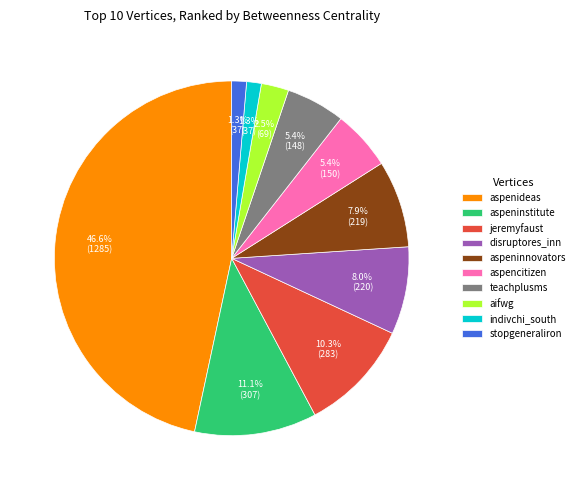

What is the ratio of the value at aspeninstitute to the value at aifwg?

4.4